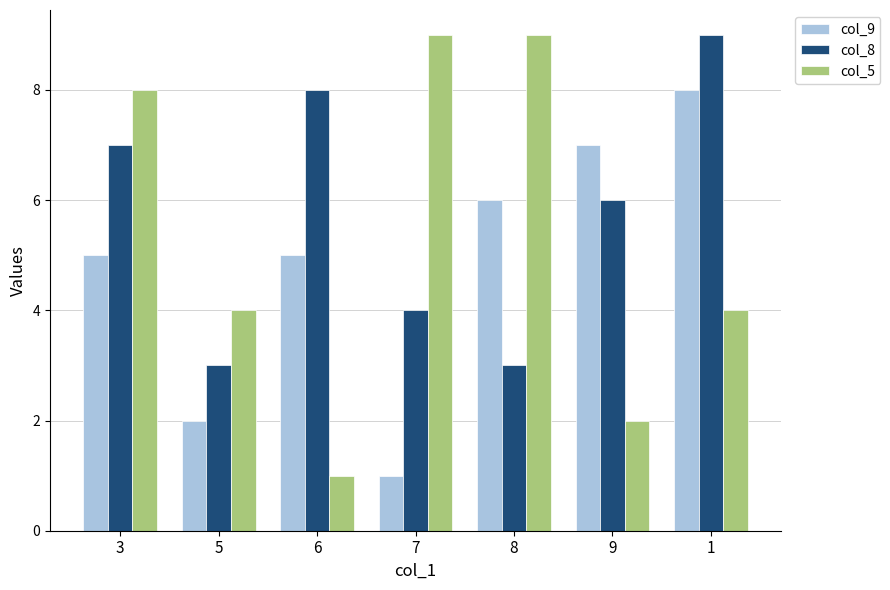

The col_8 series shows 3 at 5. True or false?

True